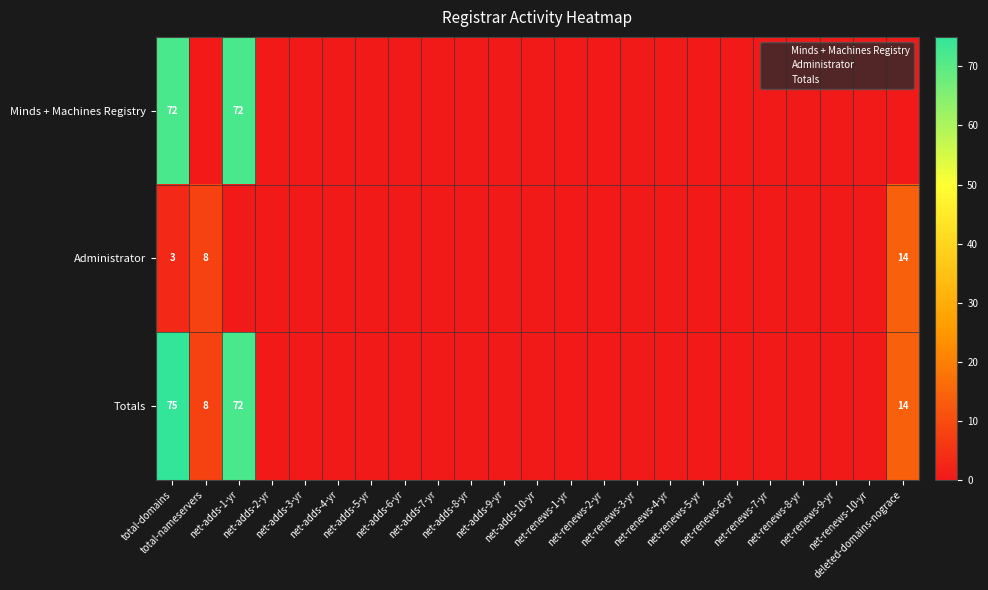

What is the sum of all Administrator values?

25